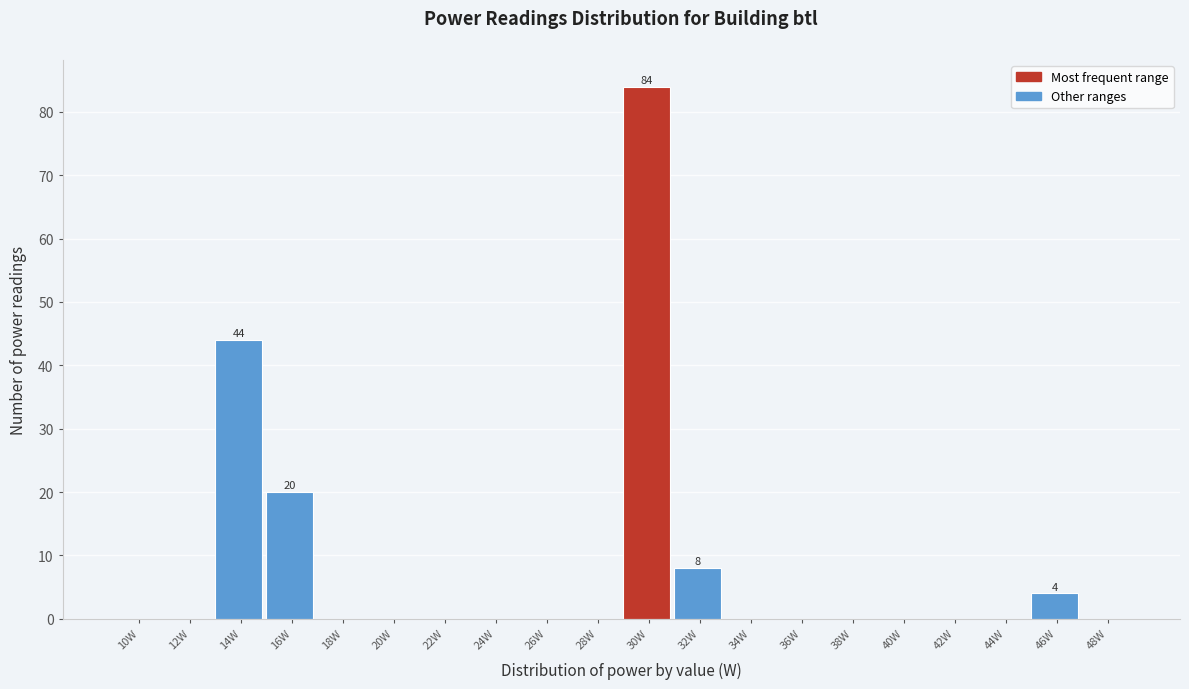

Reading left to right, transcribe all the data shown in this chart.

10W=0	12W=0	14W=44	16W=20	18W=0	20W=0	22W=0	24W=0	26W=0	28W=0	30W=84	32W=8	34W=0	36W=0	38W=0	40W=0	42W=0	44W=0	46W=4	48W=0